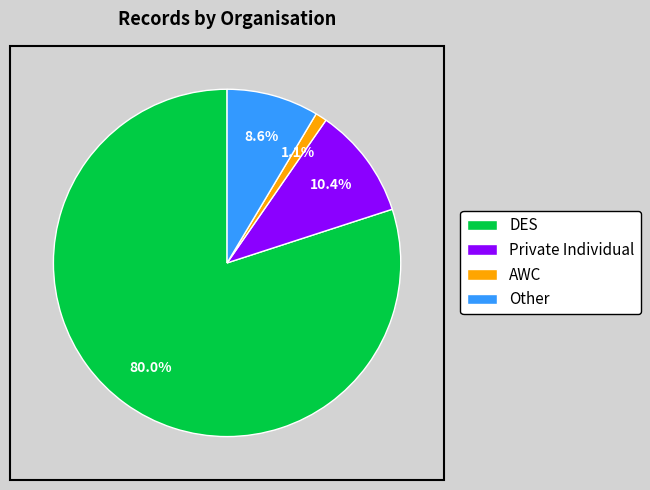

Between Private Individual and Other, which is larger?

Private Individual